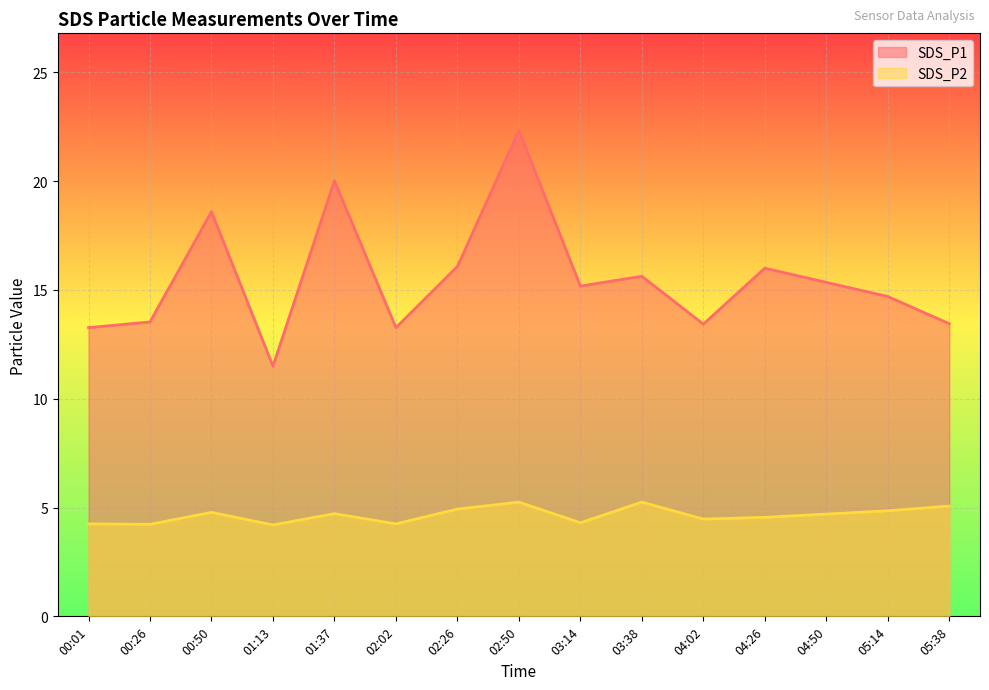

What is the value of the SDS_P1 point at the 15th from the left?

13.4